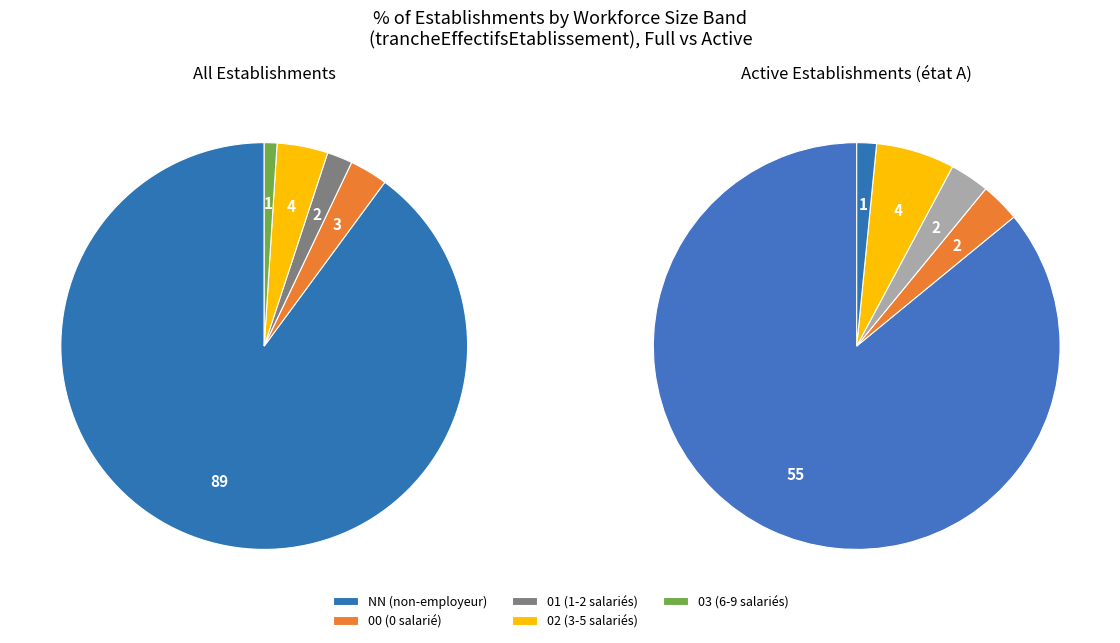

What is the majority slice?

NN